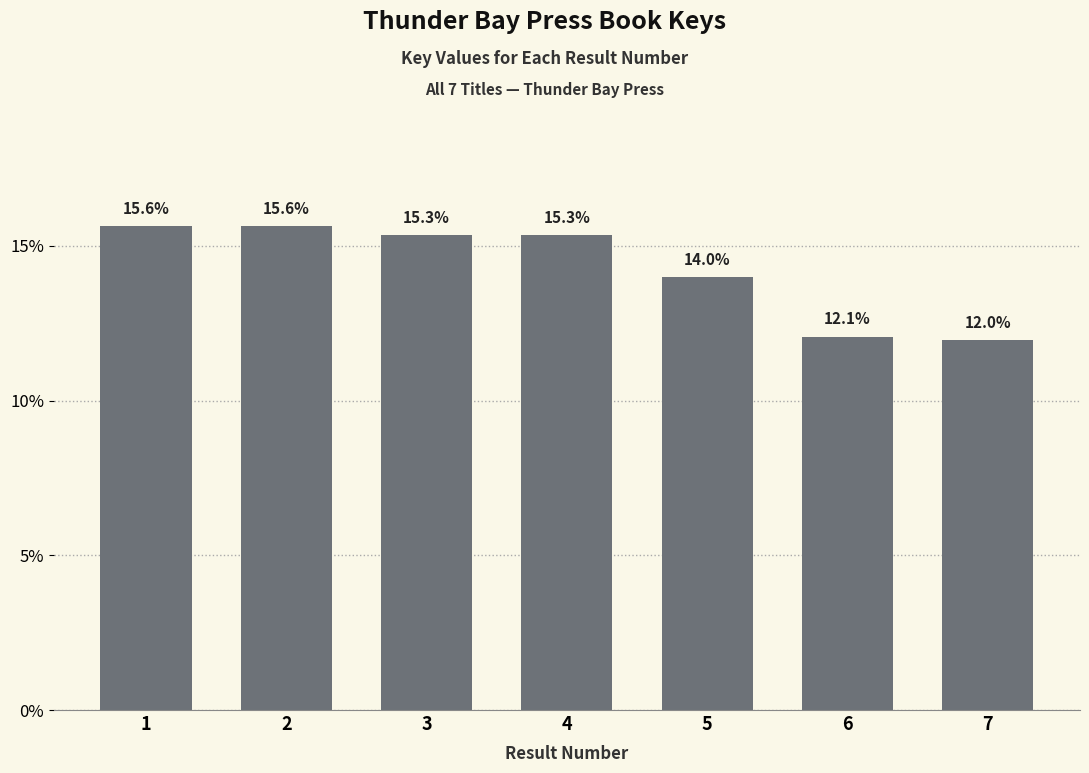

At which label is the value closest to 13?

6